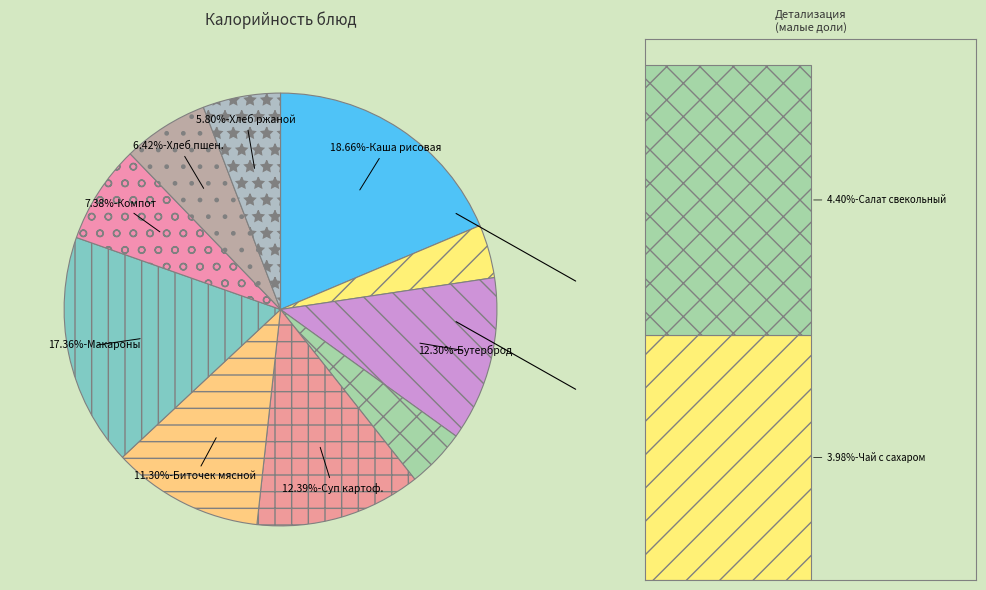

The Суп картофельный с крупой slice represents 24% of the pie. True or false?

False